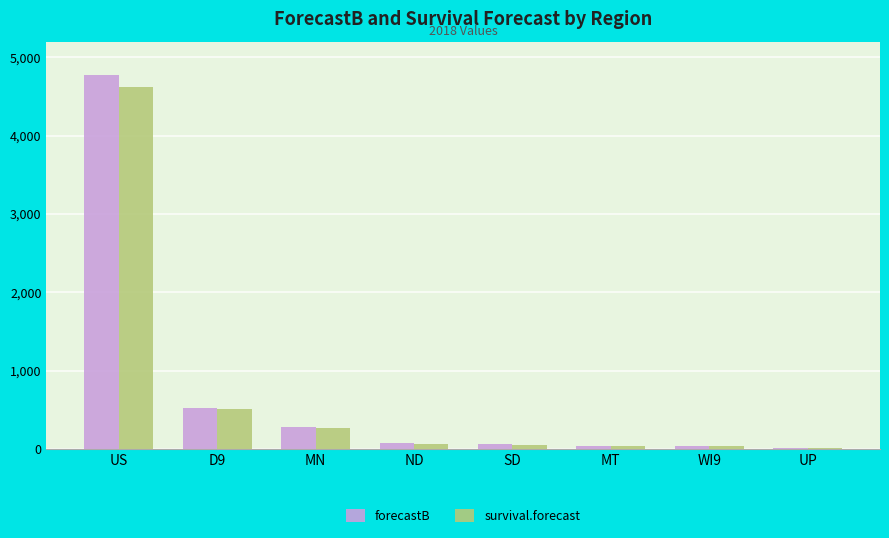

At which label is forecastB closest to 2398?

D9